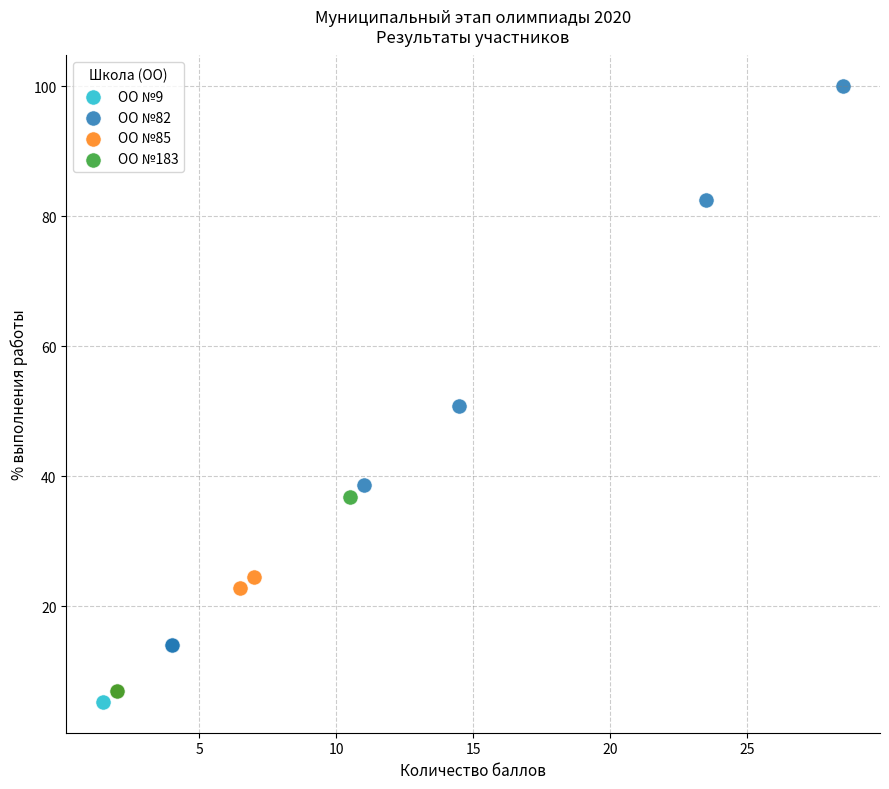

Which series reaches the maximum Y coordinate?

ОО №82